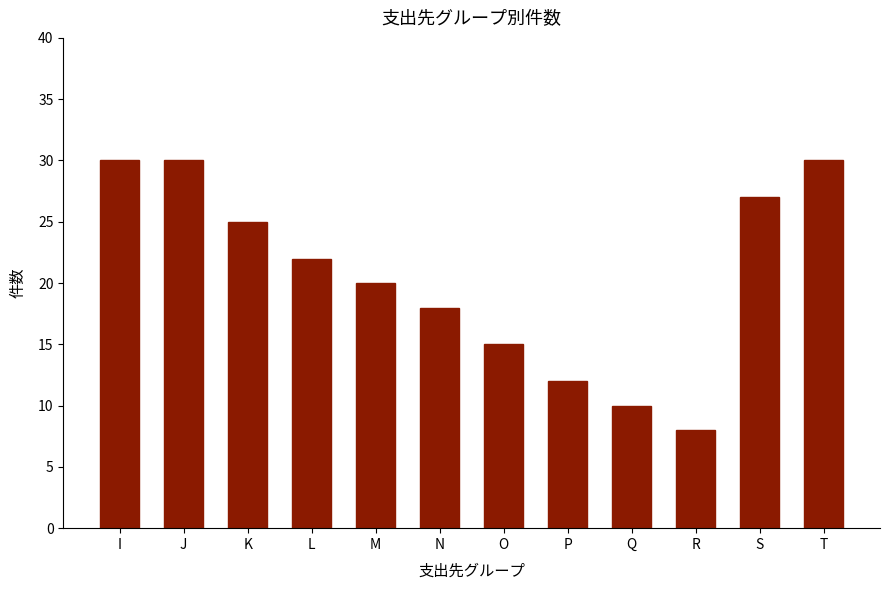

How many bars are there in total?

12